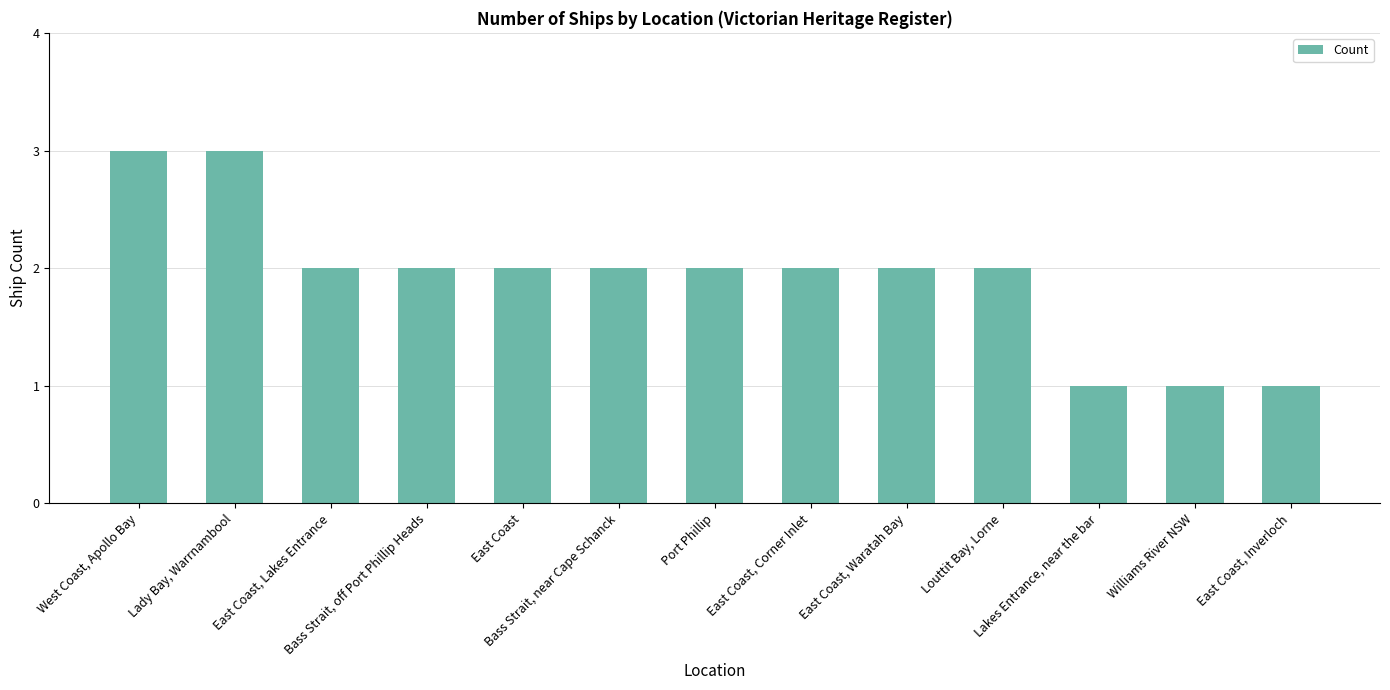

What is the average value?

2